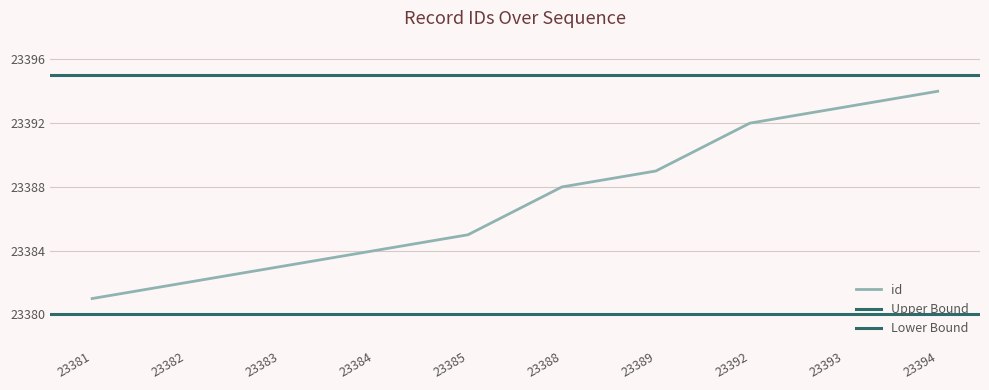

Which series has the largest total across all categories?

Upper Bound